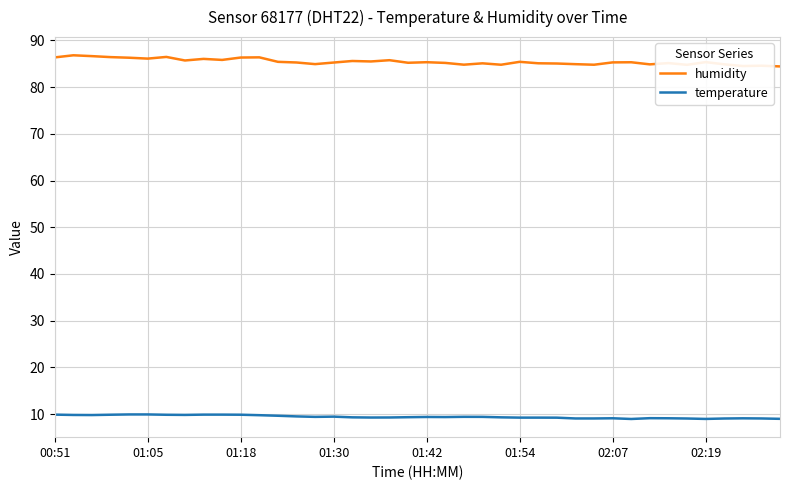

What is the difference between the maximum and minimum values in the humidity series?

2.4